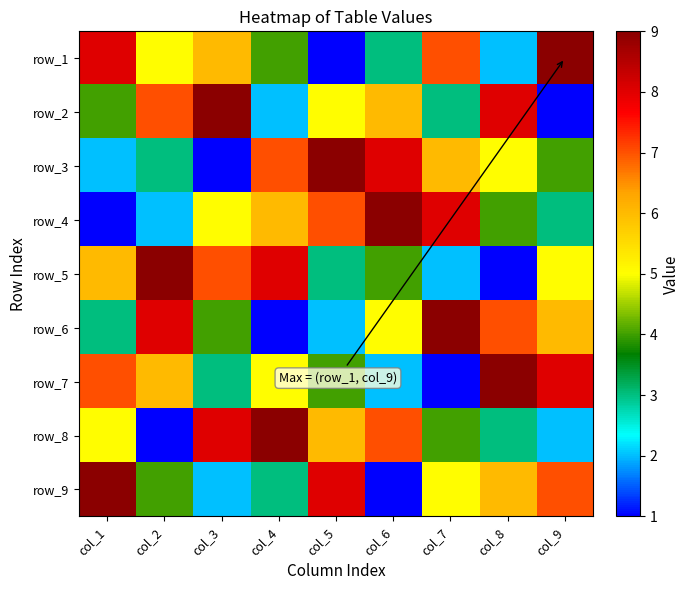

At which label does row_2 reach its minimum?

col_9